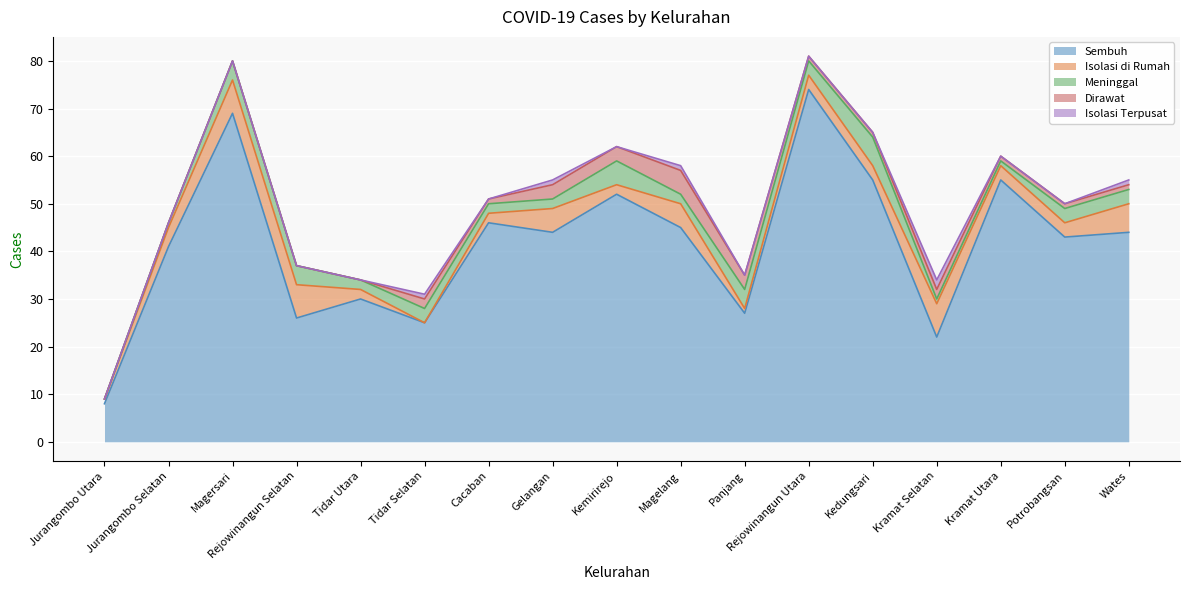

What are all the series names shown in the legend?

Sembuh, Isolasi di Rumah, Meninggal, Dirawat, Isolasi Terpusat